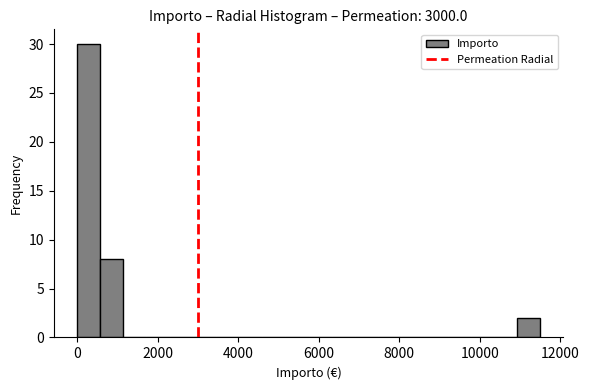

Around what value on the x-axis is the tallest bar? Give the approximate position of its centre, as read against the axis.

200